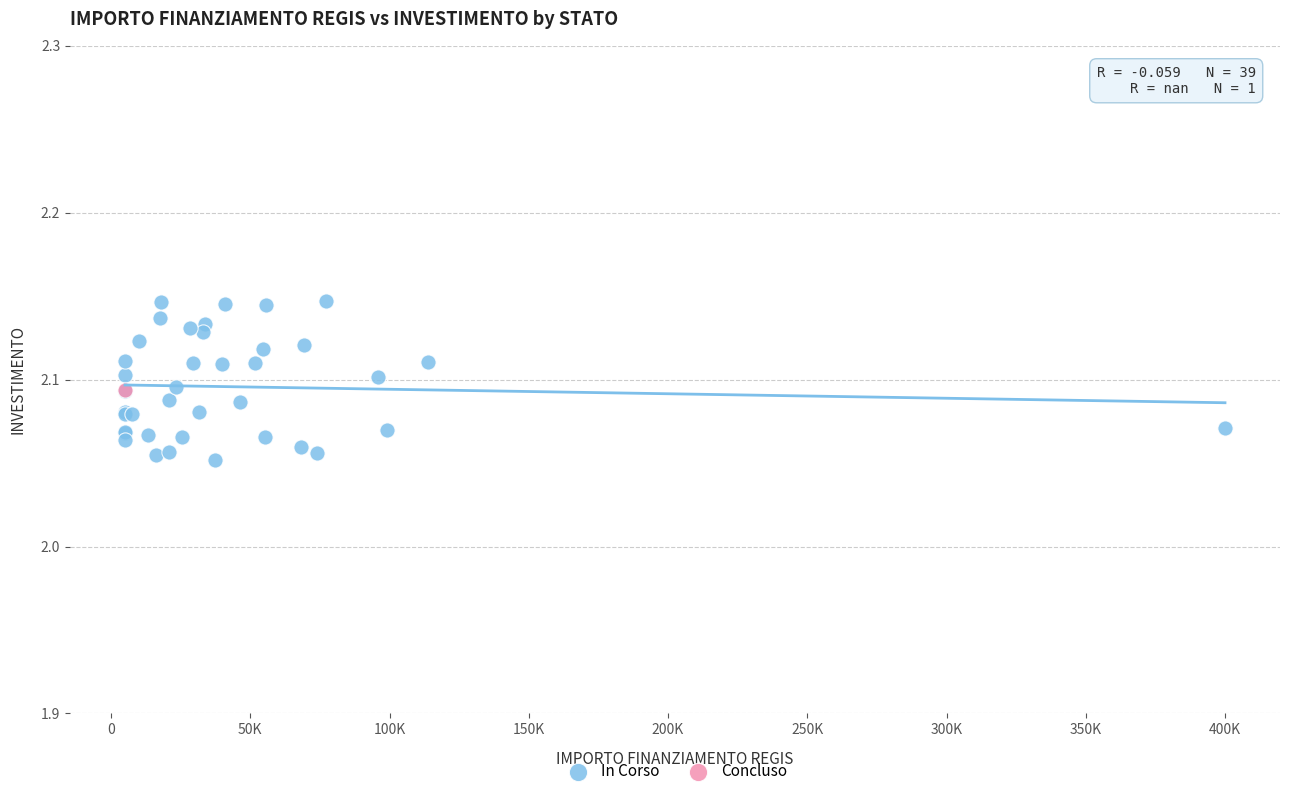

What are all the series names shown in the legend?

In Corso, Concluso